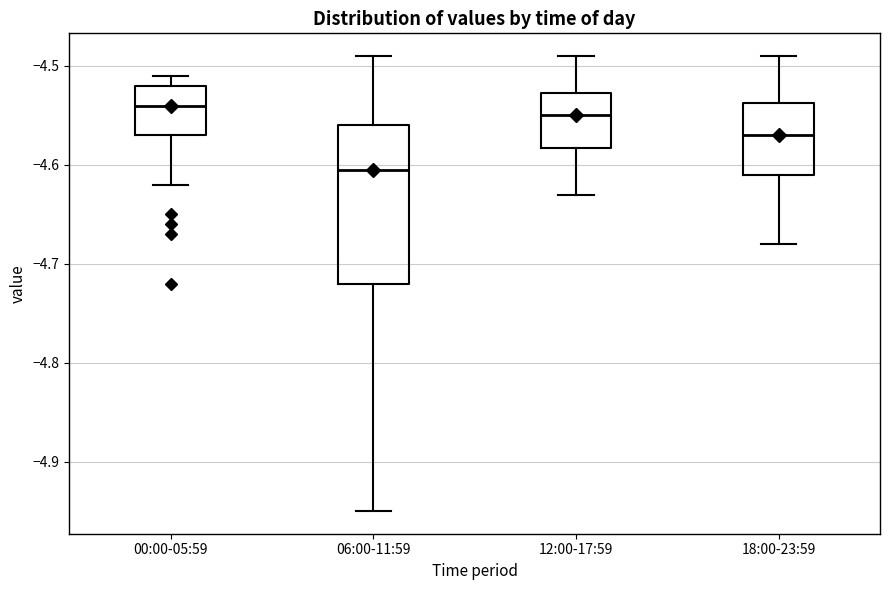

Reading left to right, read every box against the y-axis: the position of its median line, the range the box covers, and the ends of its whiskers. The values are not printed on the chart, so give them approximately, as read against the axis.

00:00-05:59: median -4.54, box -4.57 to -4.52, whiskers -4.62 to -4.51
06:00-11:59: median -4.60, box -4.72 to -4.56, whiskers -4.95 to -4.49
12:00-17:59: median -4.55, box -4.58 to -4.53, whiskers -4.63 to -4.49
18:00-23:59: median -4.57, box -4.61 to -4.54, whiskers -4.68 to -4.49